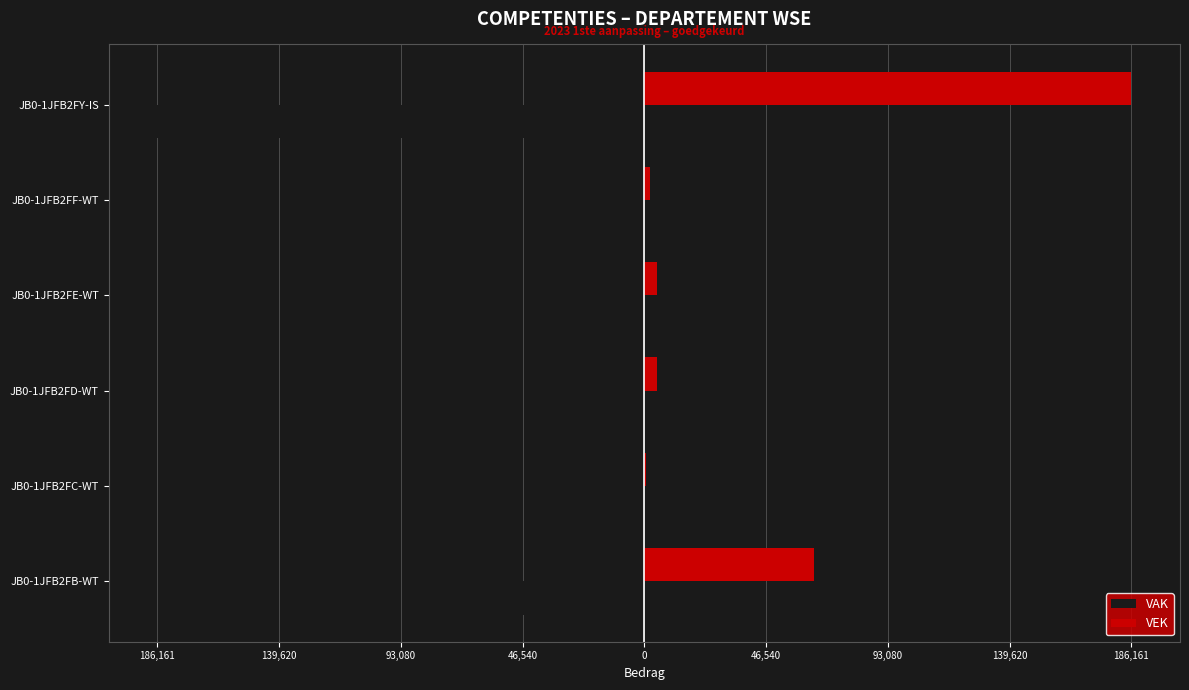

What are all the series names shown in the legend?

VAK, VEK